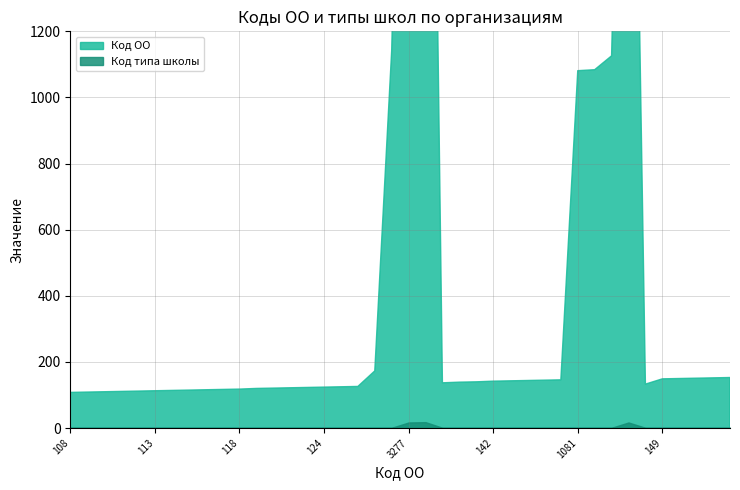

True or false: Код типа школы and Код ОО intersect in this chart.

False